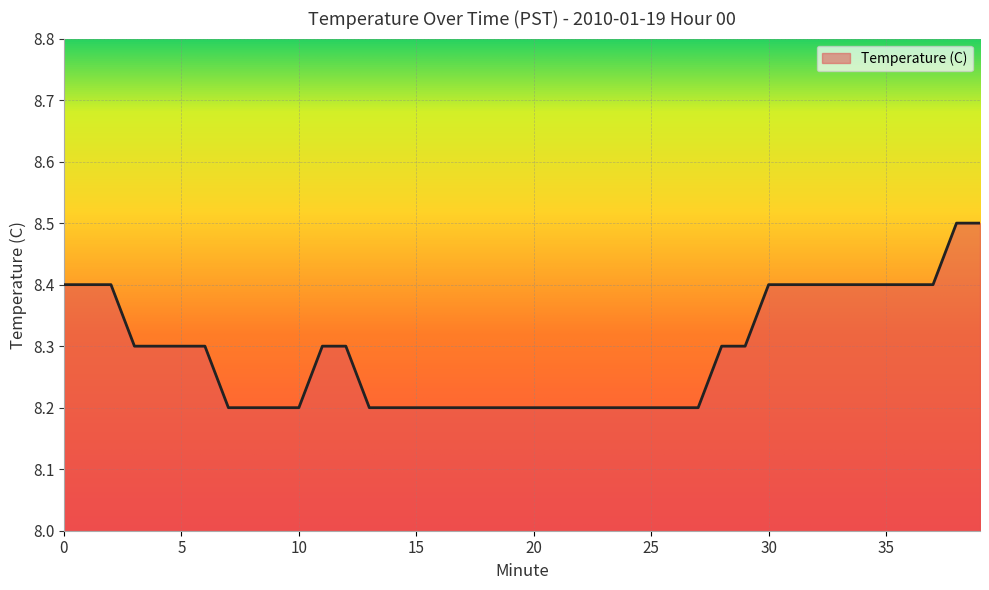

What is the difference between the maximum and minimum values?

0.3